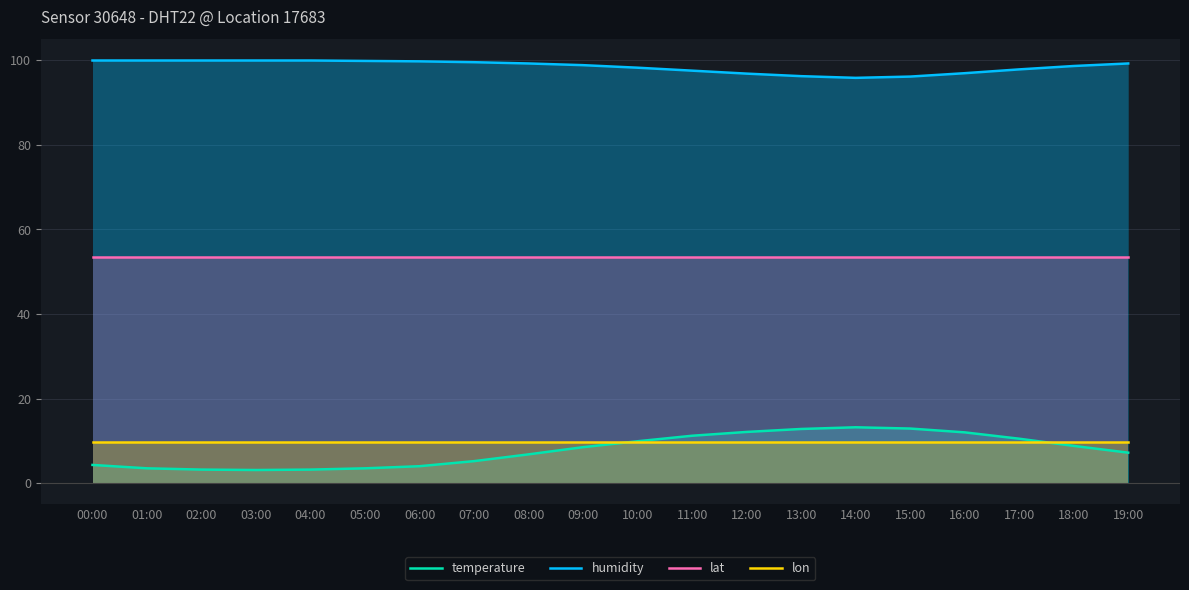

Read the humidity value at 01:00.

99.9